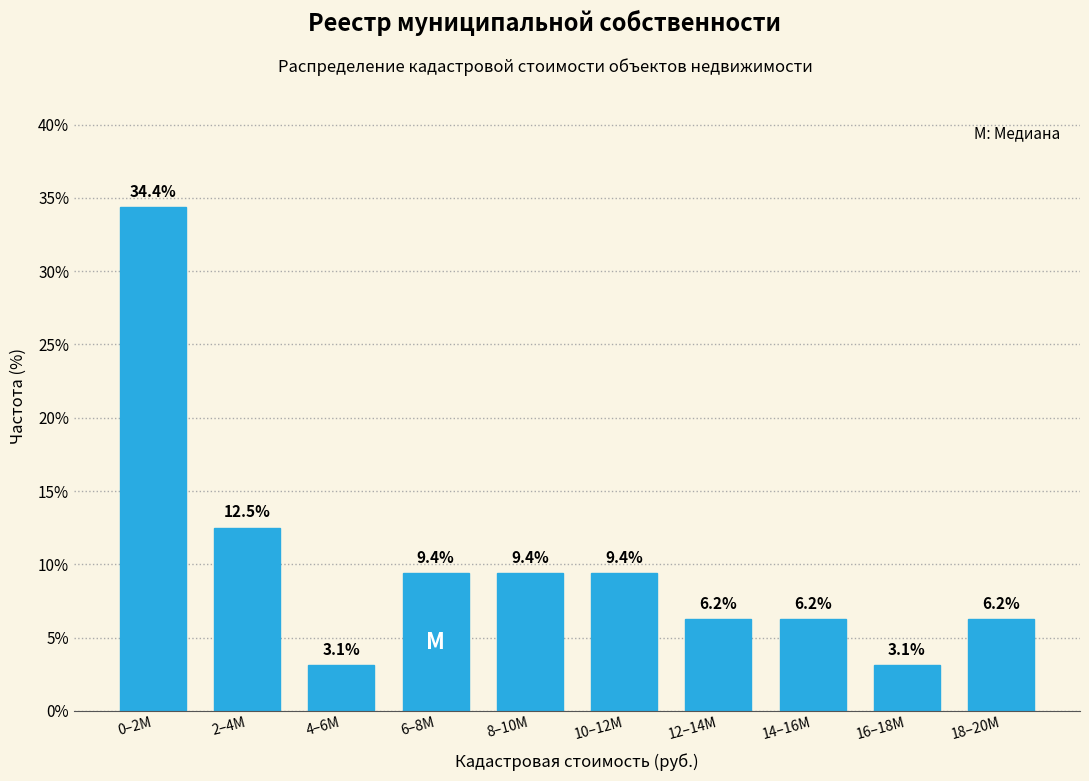

Is it true that the value at 12–14M is 10.8?

False